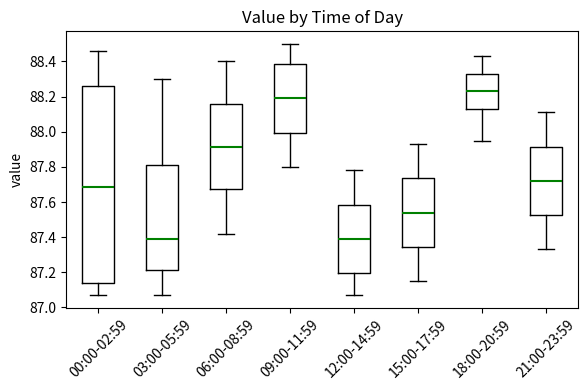

Which box's median line is the highest?

18:00-20:59